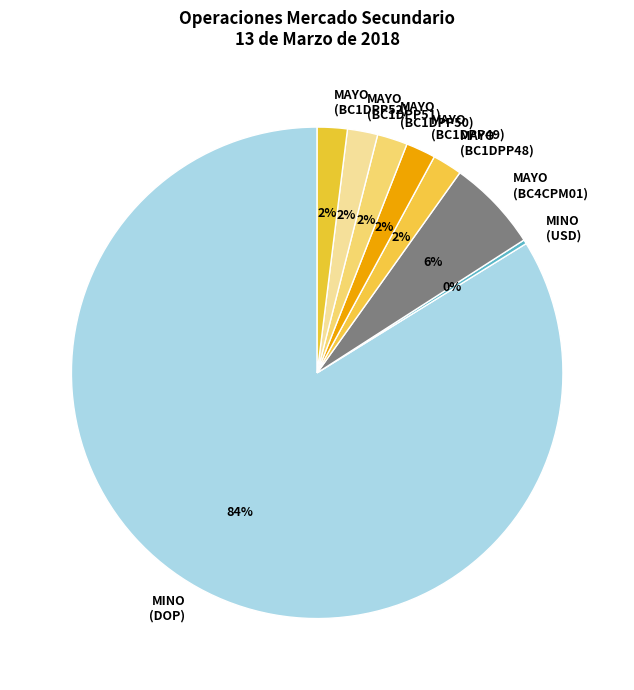

The MAYO (BC1DPP49) slice represents 2% of the pie. True or false?

True